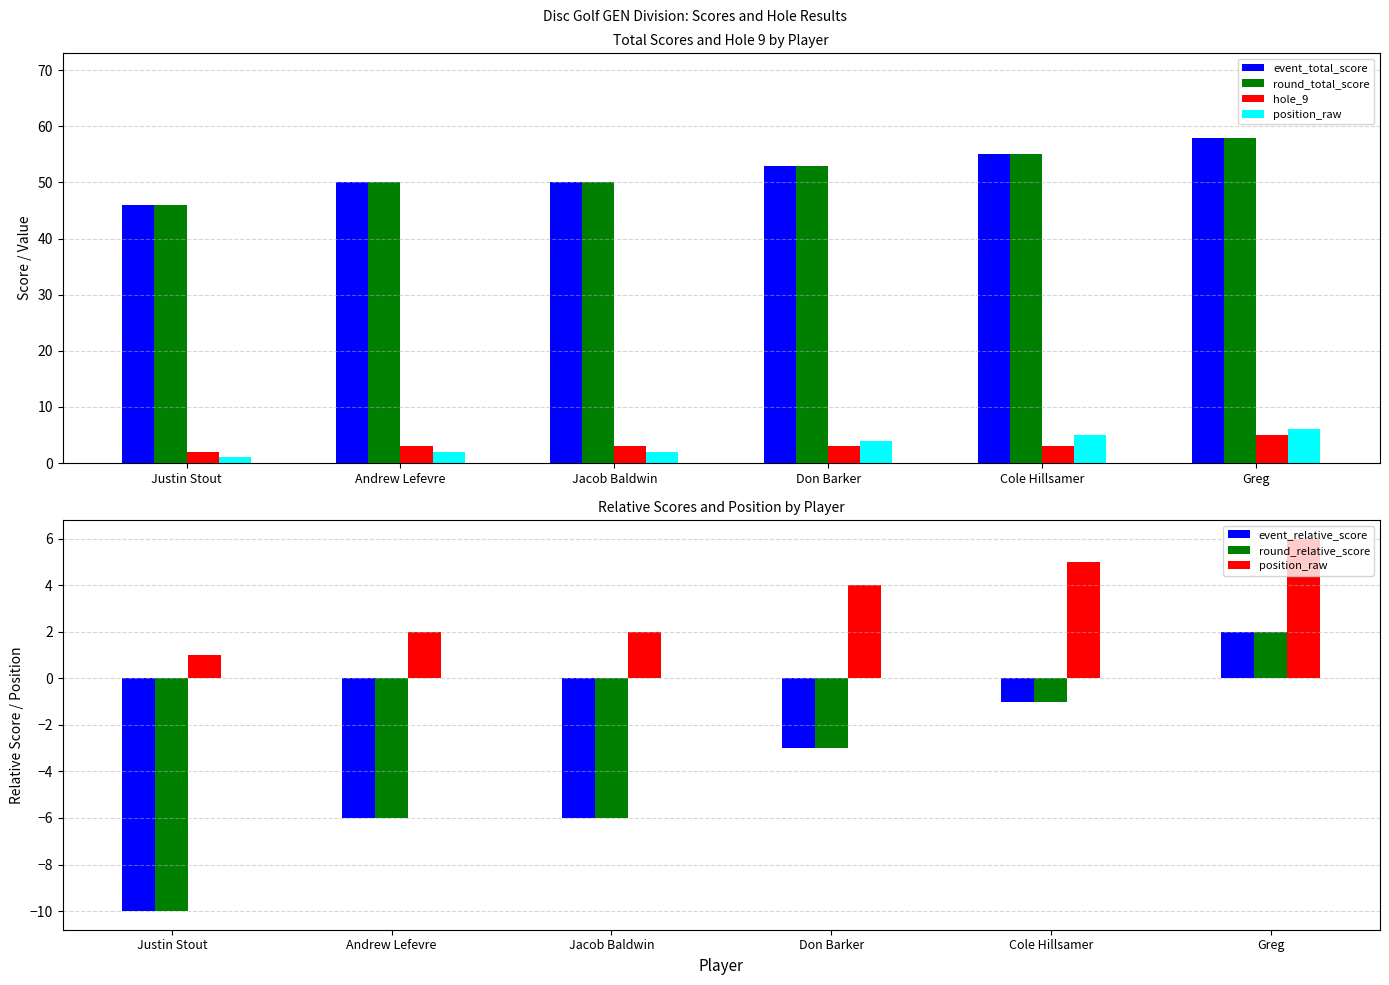

The round_relative_score series shows -1 at Cole Hillsamer. True or false?

True